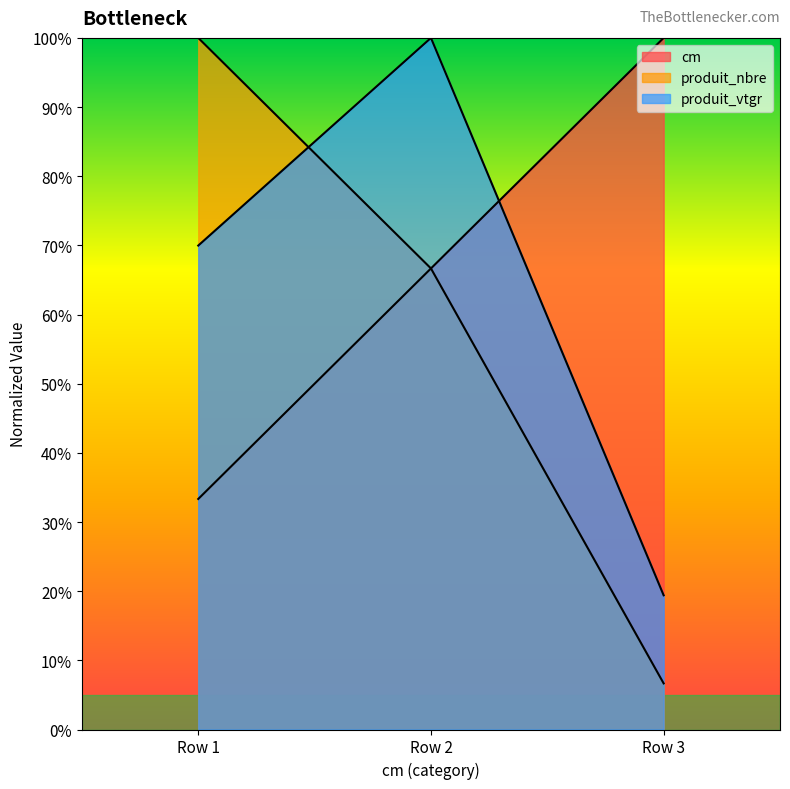

Is the value of produit_vtgr at Row 1 greater than the value of cm at Row 2?

Yes